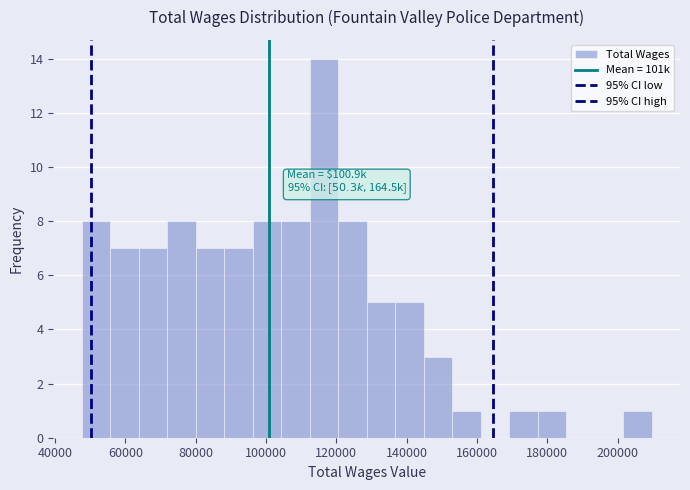

Over which range of the x-axis is the bar tallest?

112000 to 120000